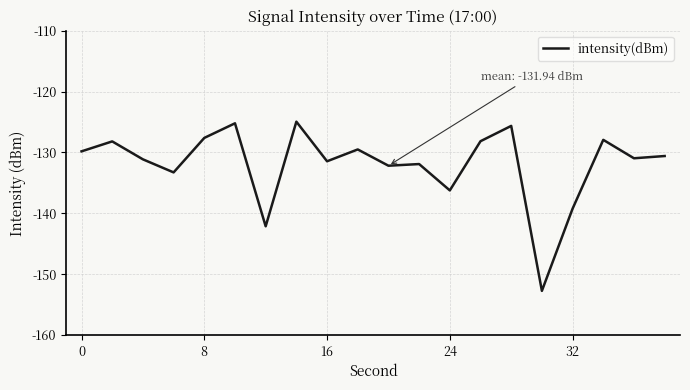

What is the maximum value shown in the chart?

-124.9